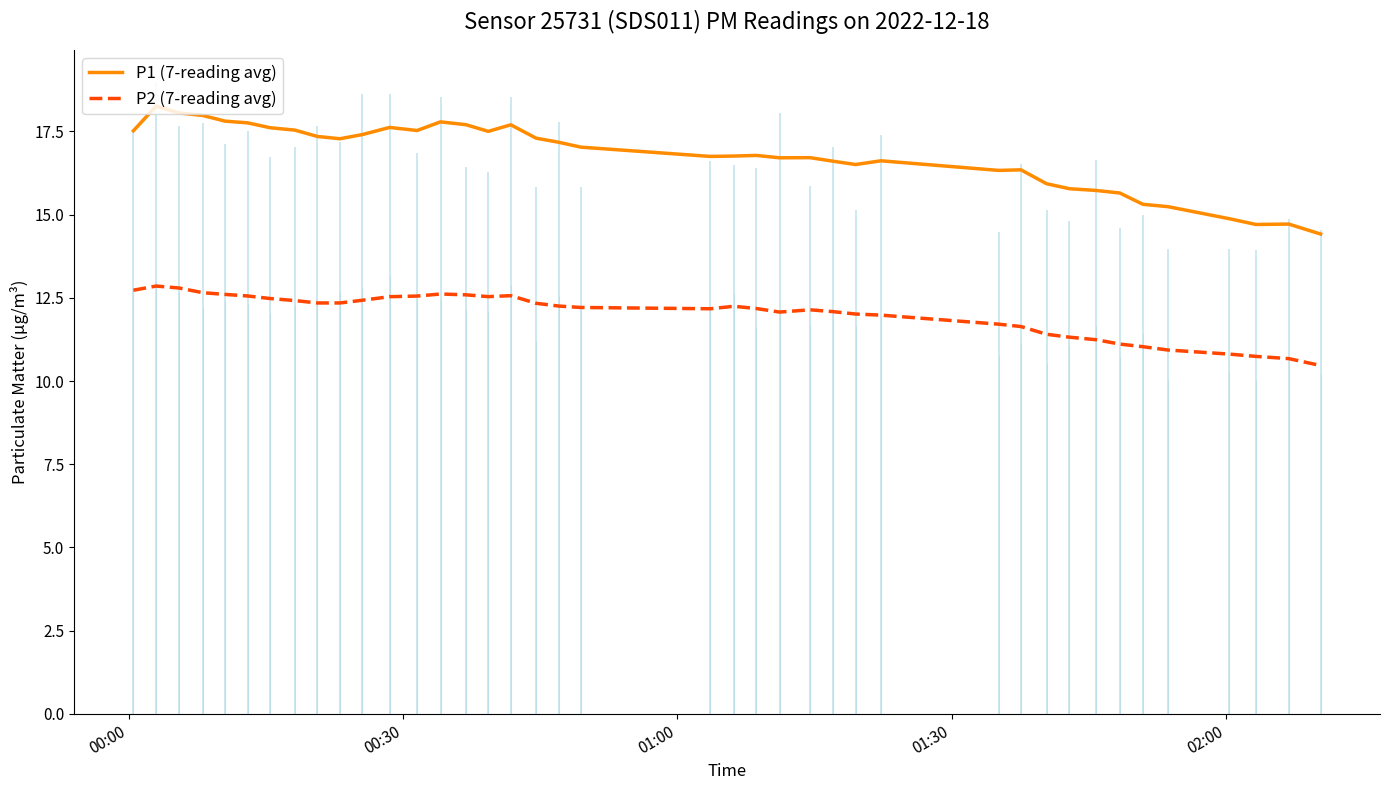

What is the difference between the maximum and minimum values in the P2 (7-reading avg) series?

2.4